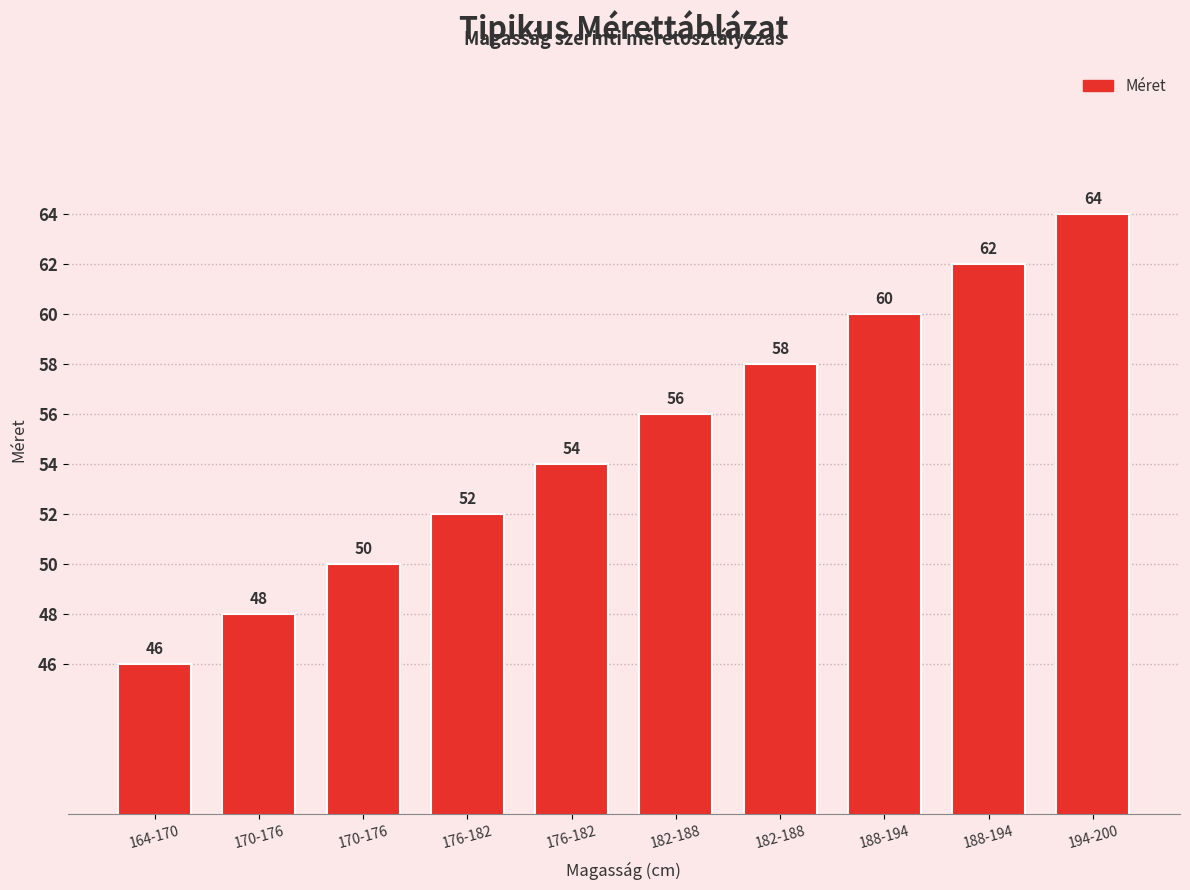

What is the value of the 1st bar from the left?

46